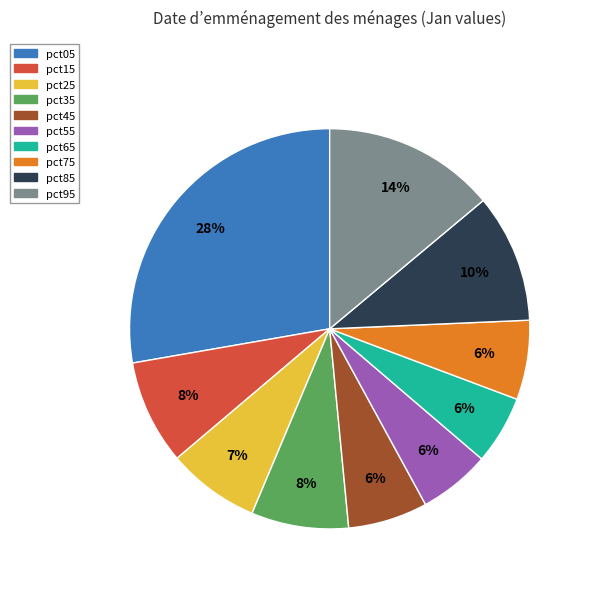

To the nearest percent, what is the combined percentage of pct95 and pct75?

20%